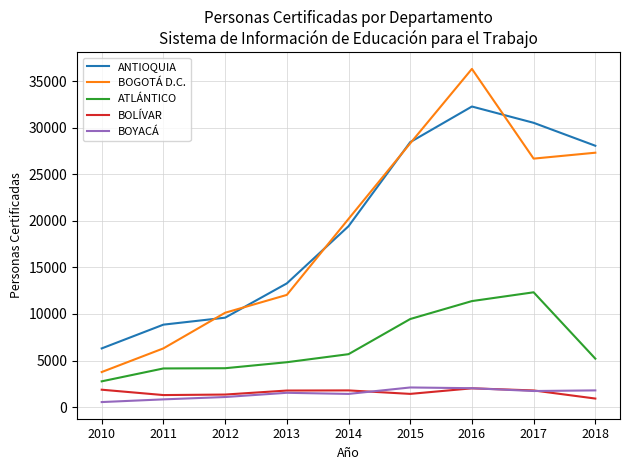

After their last crossing, which series has the higher values: BOYACÁ or BOLÍVAR?

BOYACÁ